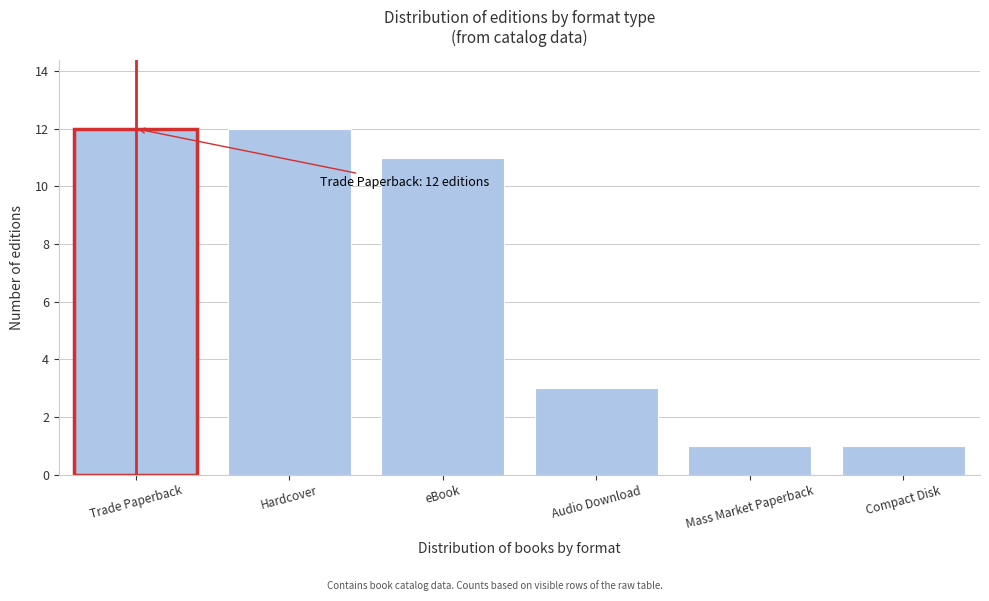

Reading right to left, what are all the values shown in this chart?

1	1	3	11	12	12